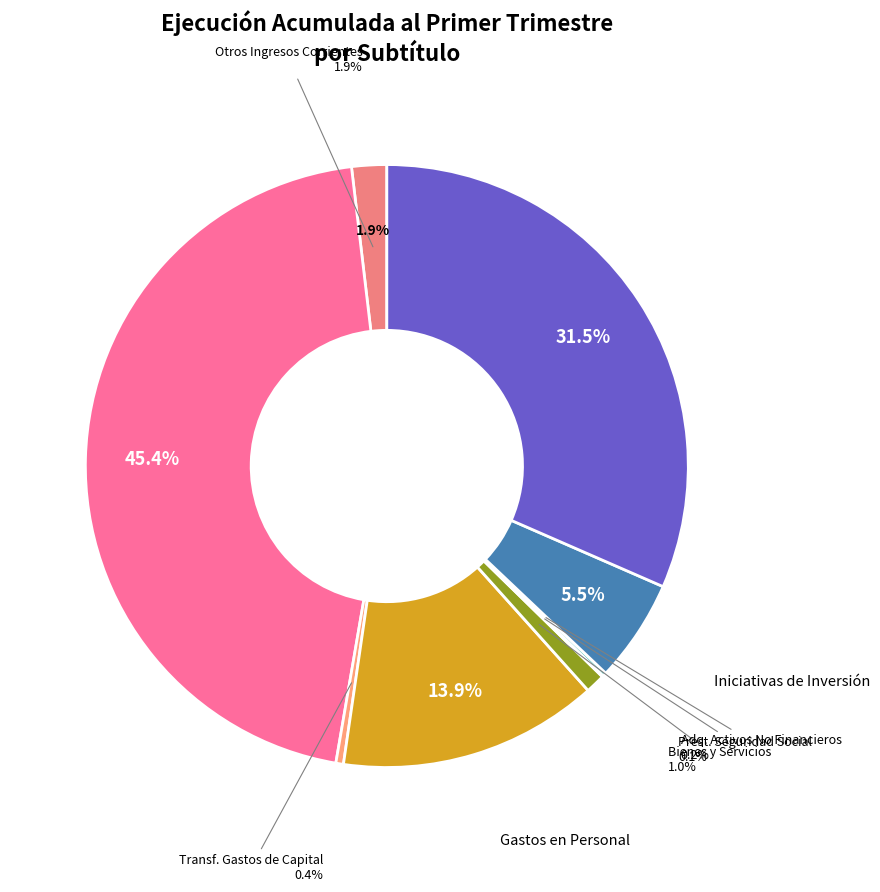

What is the change in value from TRANSFERENCIAS PARA GASTOS DE CAPITAL to TRANSFERENCIAS DE CAPITAL?

+34102296